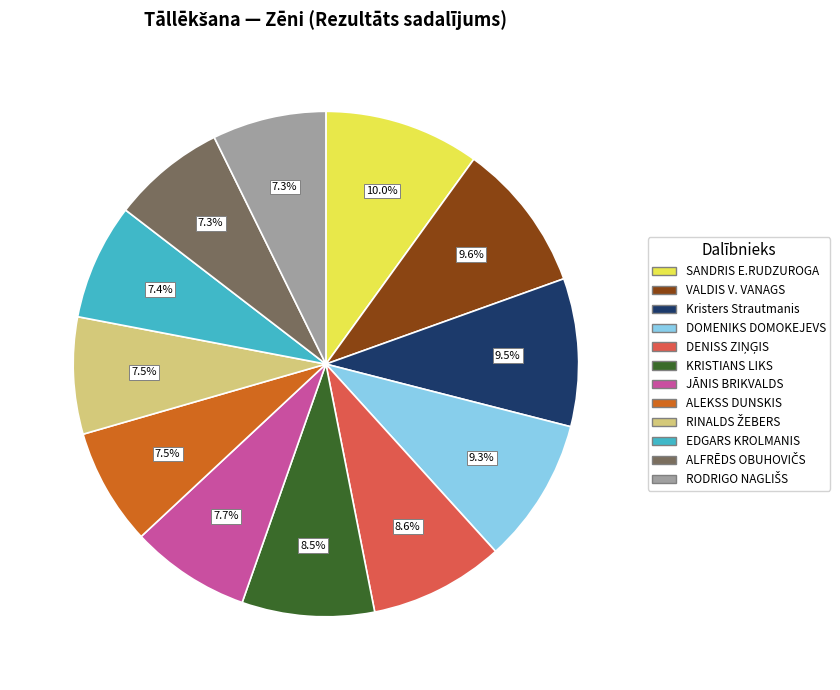

Is the sum of VALDIS V. VANAGS and EDGARS KROLMANIS greater than half?

No